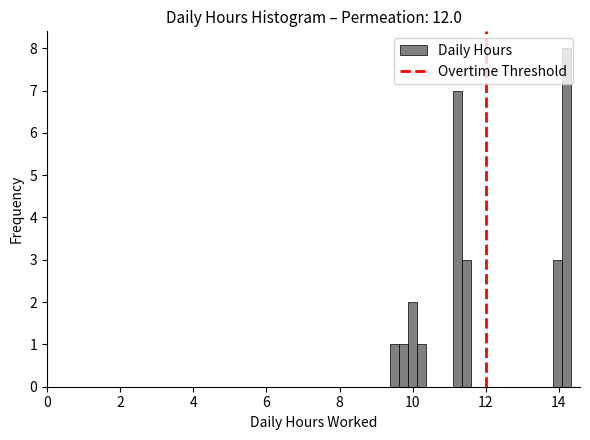

Around what value on the x-axis is the tallest bar? Give the approximate position of its centre, as read against the axis.

14.2